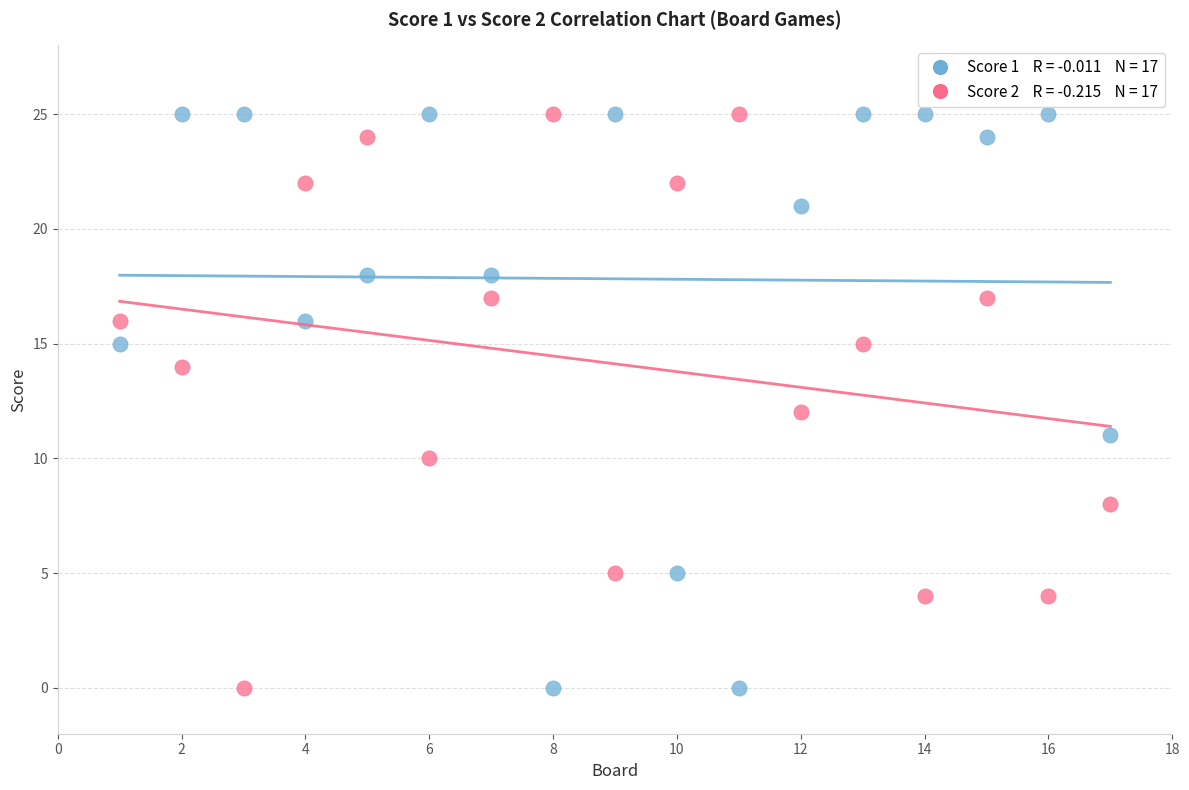

Across all data points, what is the range of X values (max minus min)?

16